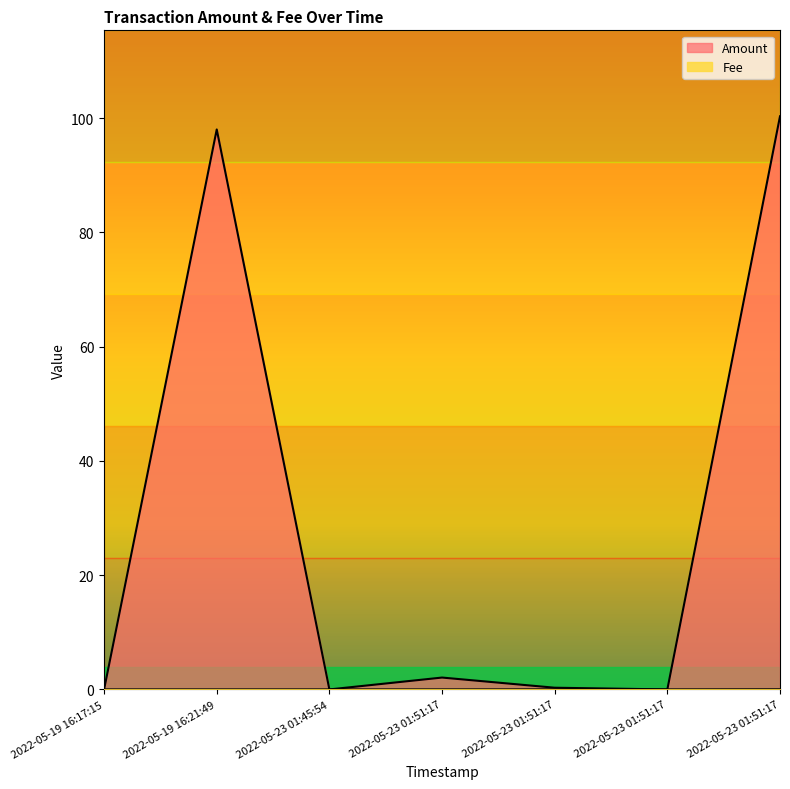

What is the value of the Amount point at the 4th from the left?

2.1